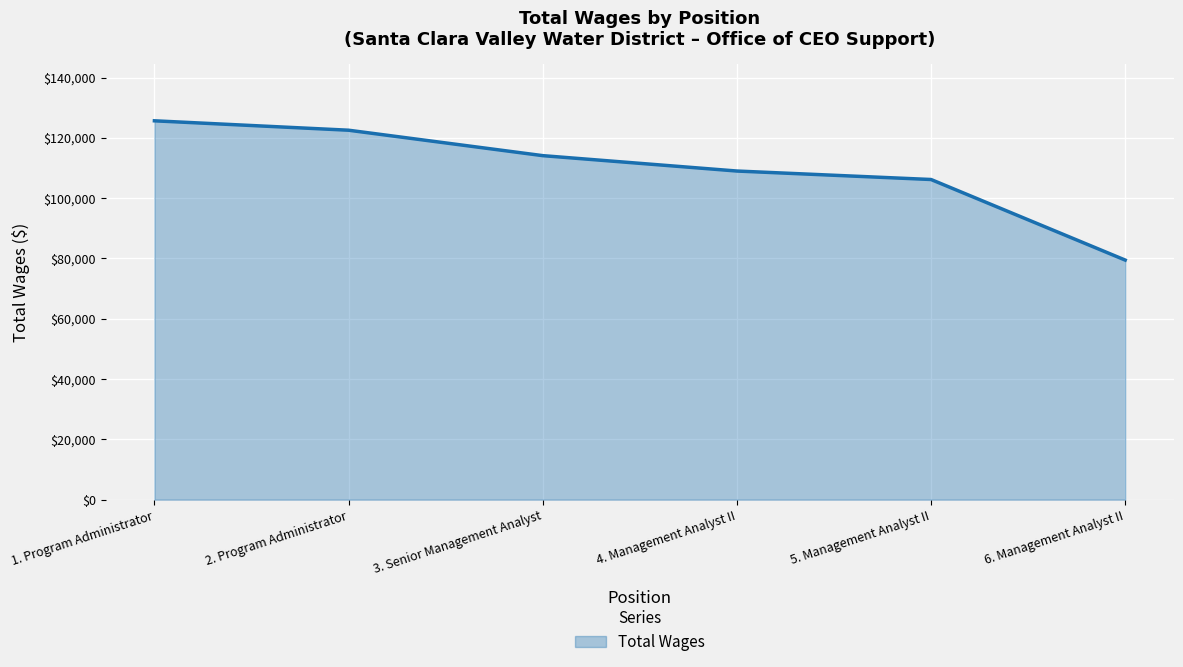

Where does the data first go above 114091?

1. Program Administrator